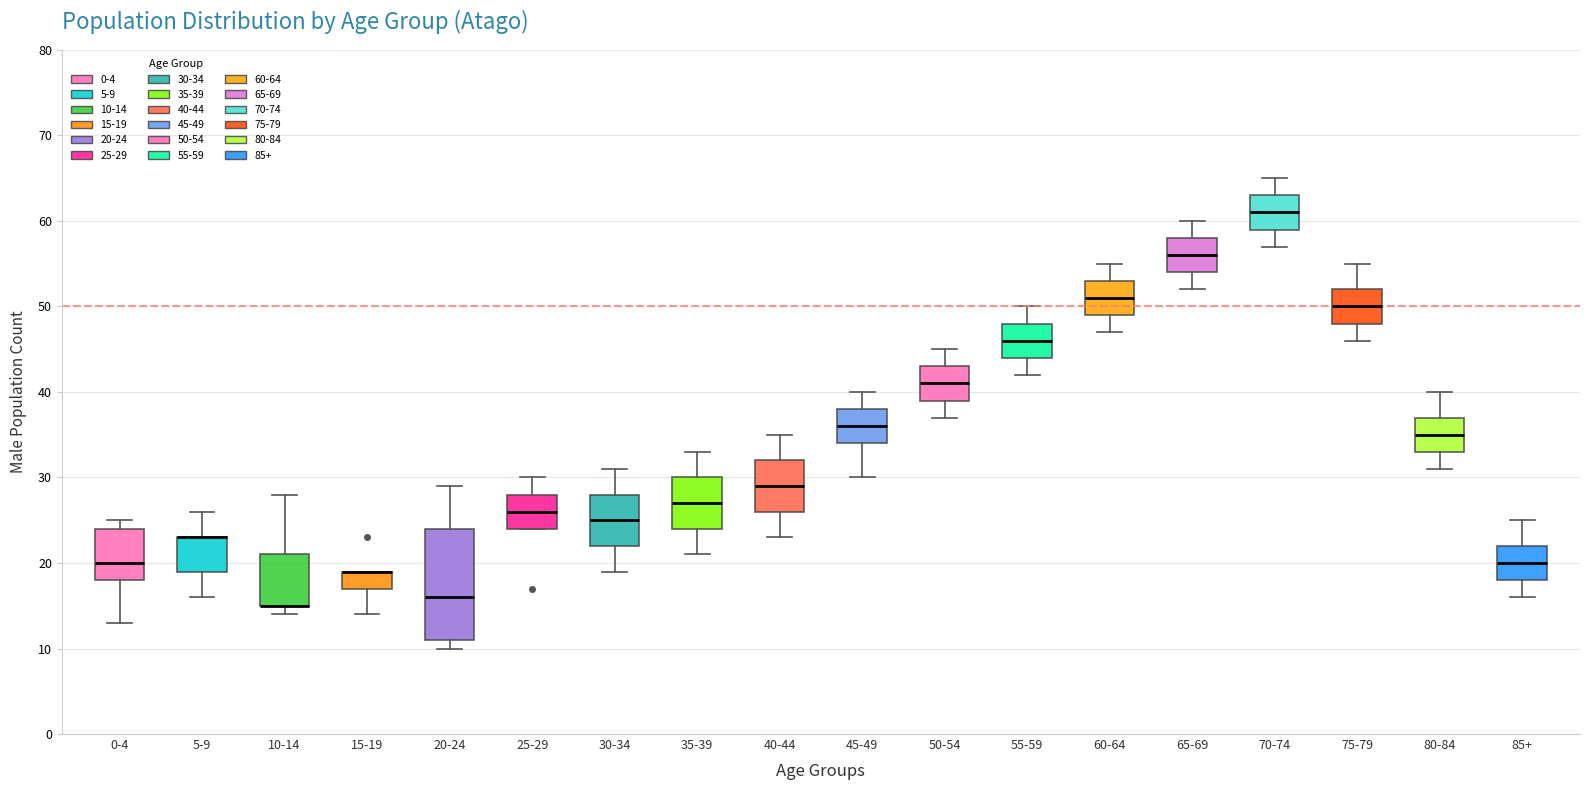

Reading left to right, read every box against the y-axis: the position of its median line, the range the box covers, and the ends of its whiskers. The values are not printed on the chart, so give them approximately, as read against the axis.

0-4: median 20, box 18 to 24, whiskers 13 to 25
5-9: median 23 (drawn on the box's upper edge), box 19 to 23, whiskers 16 to 26
10-14: median 15 (drawn on the box's lower edge), box 15 to 21, whiskers 14 to 28
15-19: median 19 (drawn on the box's upper edge), box 17 to 19, whiskers 14 to 19
20-24: median 16, box 11 to 24, whiskers 10 to 29
25-29: median 26, box 24 to 28, whiskers 24 to 30
30-34: median 25, box 22 to 28, whiskers 19 to 31
35-39: median 27, box 24 to 30, whiskers 21 to 33
40-44: median 29, box 26 to 32, whiskers 23 to 35
45-49: median 36, box 34 to 38, whiskers 30 to 40
50-54: median 41, box 39 to 43, whiskers 37 to 45
55-59: median 46, box 44 to 48, whiskers 42 to 50
60-64: median 51, box 49 to 53, whiskers 47 to 55
65-69: median 56, box 54 to 58, whiskers 52 to 60
70-74: median 61, box 59 to 63, whiskers 57 to 65
75-79: median 50, box 48 to 52, whiskers 46 to 55
80-84: median 35, box 33 to 37, whiskers 31 to 40
85+: median 20, box 18 to 22, whiskers 16 to 25